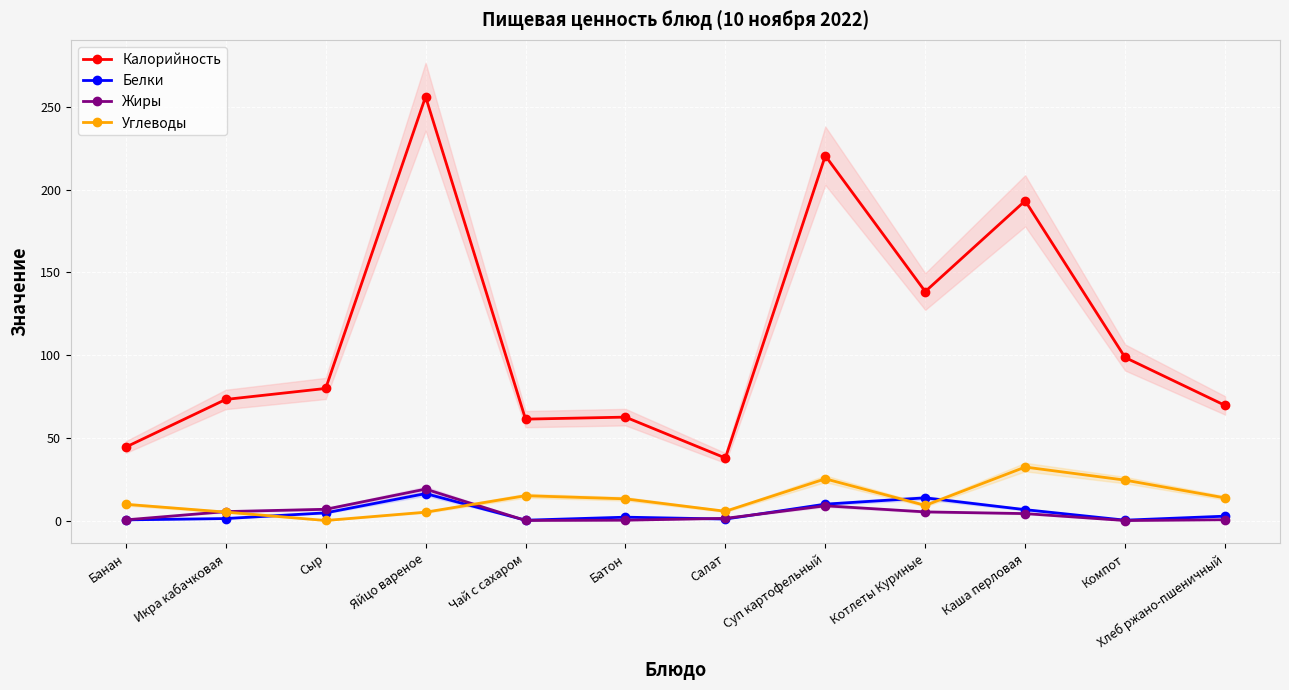

What is the sum of the Жиры values at Икра кабачковая and Котлеты Куриные?

10.6